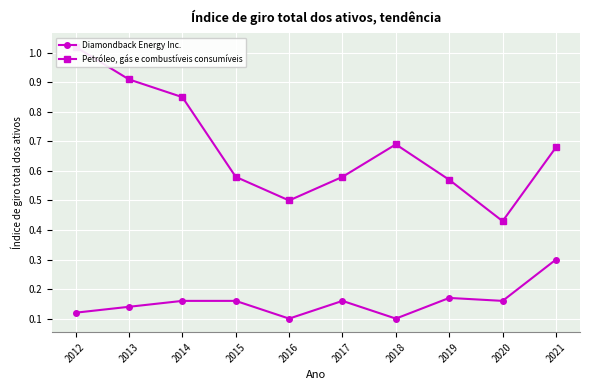

List the series in order of their overall mean, highest first.

Petróleo, gás e combustíveis consumíveis, Diamondback Energy Inc.